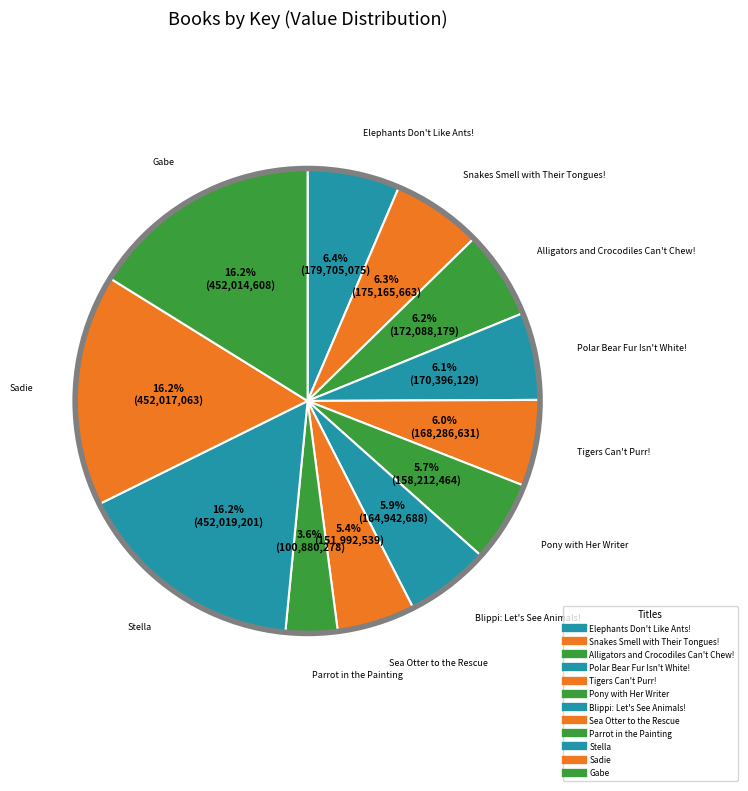

How many slices are in this pie chart?

12